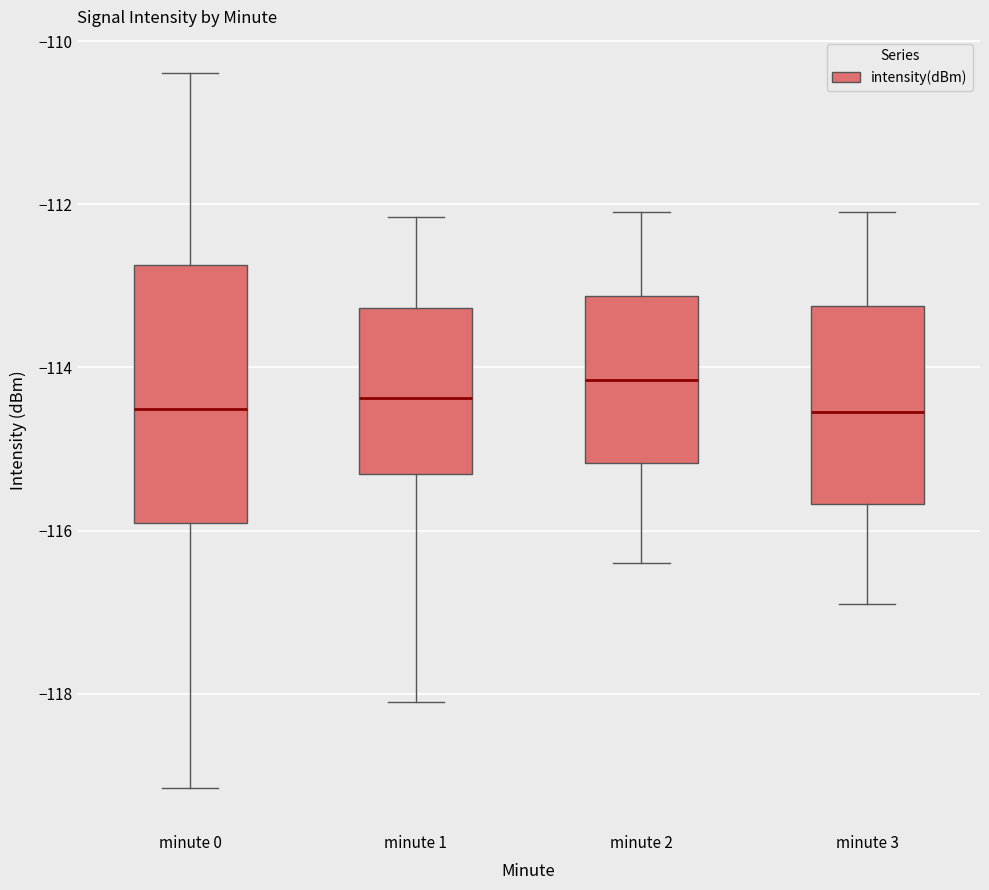

Reading left to right, read every box against the y-axis: the position of its median line, the range the box covers, and the ends of its whiskers. The values are not printed on the chart, so give them approximately, as read against the axis.

minute 0: median -114.6, box -116.0 to -112.8, whiskers -119.2 to -110.4
minute 1: median -114.4, box -115.4 to -113.2, whiskers -118.2 to -112.2
minute 2: median -114.2, box -115.2 to -113.2, whiskers -116.4 to -112.0
minute 3: median -114.6, box -115.6 to -113.2, whiskers -116.8 to -112.0